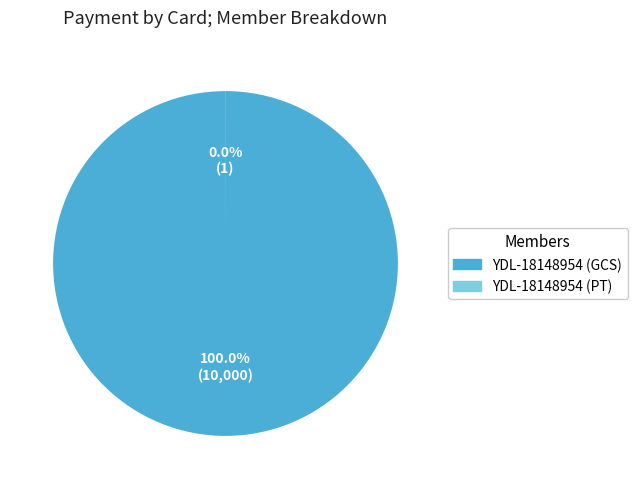

What is the largest slice in the pie chart?

YDL-18148954 (GCS)